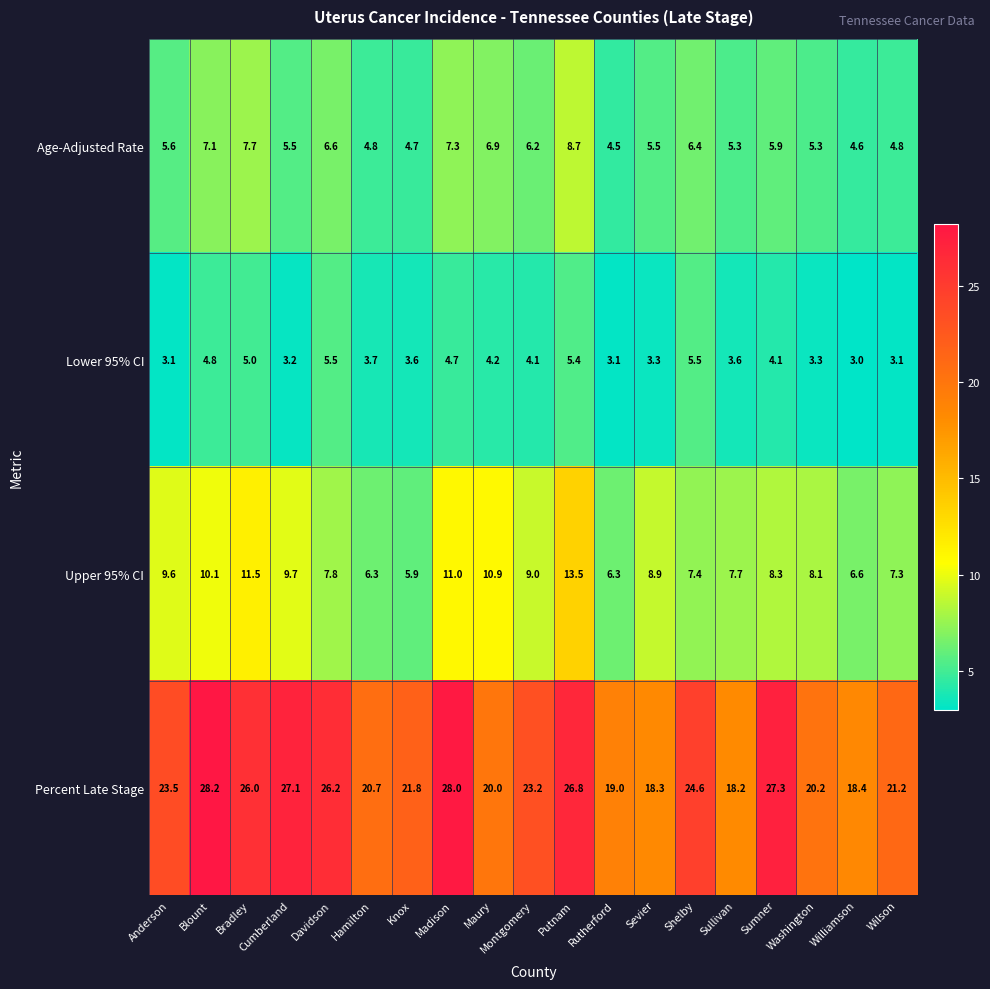

The Percent Late Stage series shows 21.2 at Wilson. True or false?

True